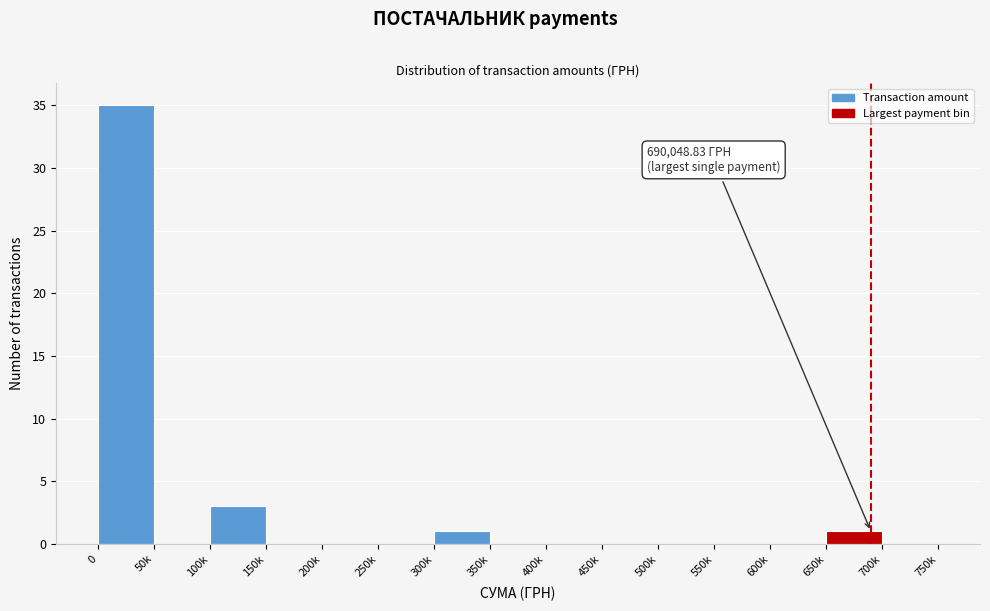

Reading left to right, what are all the values shown in this chart?

0=35	50k=0	100k=3	150k=0	200k=0	250k=0	300k=1	350k=0	400k=0	450k=0	500k=0	550k=0	600k=0	650k=1	700k=0